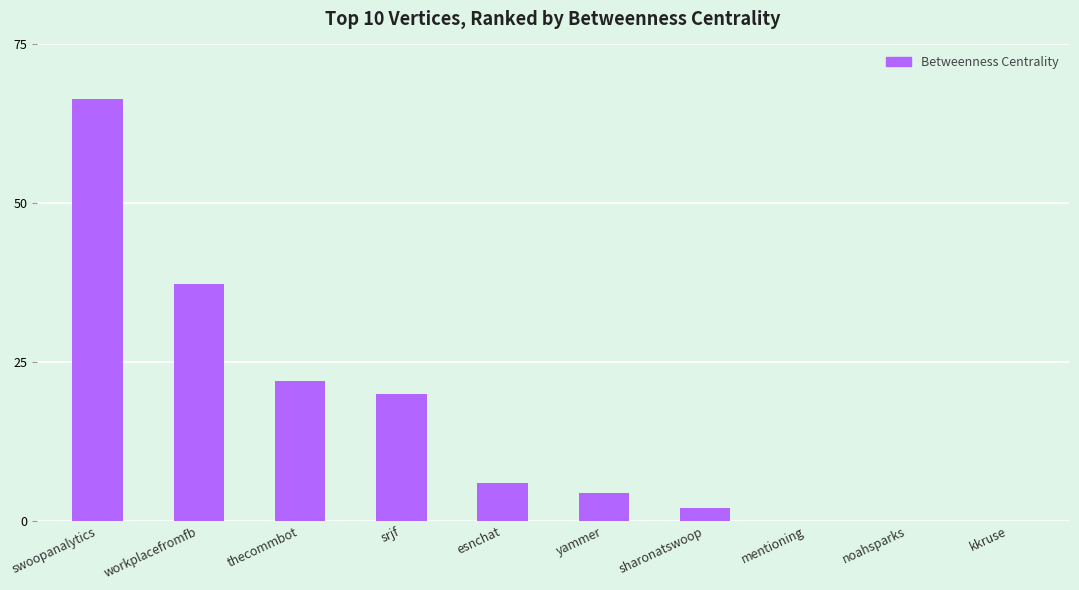

What is the sum of the values at swoopanalytics and workplacefromfb?

103.7